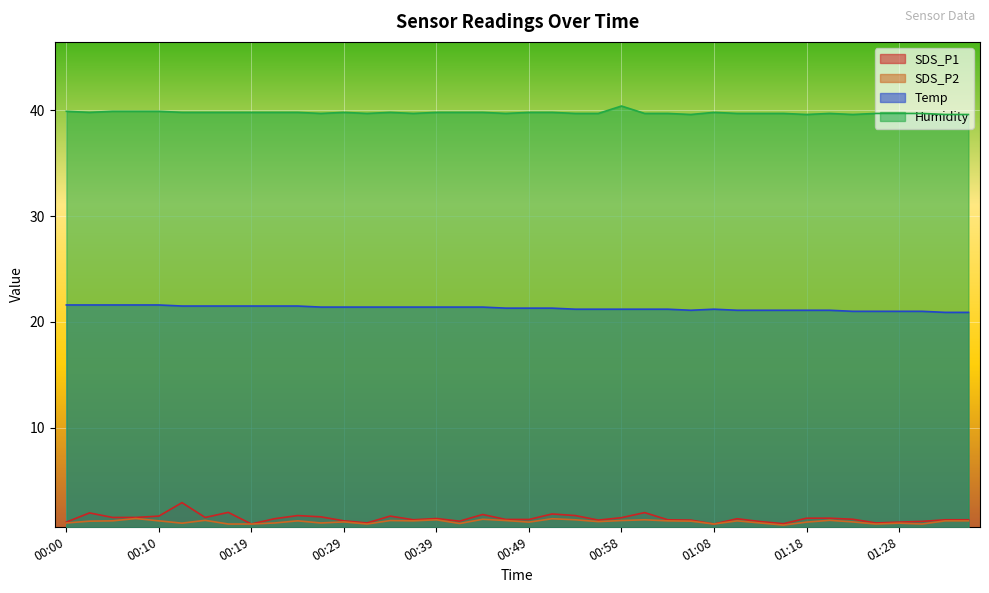

Reading left to right, extract all data points from this chart.

SDS_P1: 00:00=1.1	00:02=1.9	00:05=1.5	00:07=1.5	00:10=1.6	00:12=2.9	00:15=1.5	00:17=2.0	00:19=0.9	00:22=1.4	00:24=1.7	00:27=1.6	00:29=1.2	00:32=1.0	00:34=1.6	00:37=1.3	00:39=1.4	00:41=1.2	00:44=1.8	00:46=1.3	00:49=1.3	00:51=1.9	00:54=1.7	00:56=1.3	00:58=1.5	01:01=2.0	01:03=1.3	01:06=1.3	01:08=0.9	01:11=1.4	01:13=1.1	01:16=0.9	01:18=1.4	01:21=1.4	01:23=1.4	01:26=1.0	01:28=1.1	01:31=1.1	01:33=1.3	01:36=1.3
SDS_P2: 00:00=1.0	00:02=1.2	00:05=1.2	00:07=1.4	00:10=1.2	00:12=1.0	00:15=1.2	00:17=0.9	00:19=0.9	00:22=1.0	00:24=1.2	00:27=1.0	00:29=1.1	00:32=0.9	00:34=1.2	00:37=1.2	00:39=1.3	00:41=0.9	00:44=1.4	00:46=1.2	00:49=1.1	00:51=1.4	00:54=1.3	00:56=1.1	00:58=1.2	01:01=1.3	01:03=1.2	01:06=1.2	01:08=0.9	01:11=1.2	01:13=1.0	01:16=0.8	01:18=1.1	01:21=1.2	01:23=1.1	01:26=0.9	01:28=1.0	01:31=0.9	01:33=1.2	01:36=1.2
Temp: 00:00=21.6	00:02=21.6	00:05=21.6	00:07=21.6	00:10=21.6	00:12=21.5	00:15=21.5	00:17=21.5	00:19=21.5	00:22=21.5	00:24=21.5	00:27=21.4	00:29=21.4	00:32=21.4	00:34=21.4	00:37=21.4	00:39=21.4	00:41=21.4	00:44=21.4	00:46=21.3	00:49=21.3	00:51=21.3	00:54=21.2	00:56=21.2	00:58=21.2	01:01=21.2	01:03=21.2	01:06=21.1	01:08=21.2	01:11=21.1	01:13=21.1	01:16=21.1	01:18=21.1	01:21=21.1	01:23=21.0	01:26=21.0	01:28=21.0	01:31=21.0	01:33=20.9	01:36=20.9
Humidity: 00:00=39.9	00:02=39.8	00:05=39.9	00:07=39.9	00:10=39.9	00:12=39.8	00:15=39.8	00:17=39.8	00:19=39.8	00:22=39.8	00:24=39.8	00:27=39.7	00:29=39.8	00:32=39.7	00:34=39.8	00:37=39.7	00:39=39.8	00:41=39.8	00:44=39.8	00:46=39.7	00:49=39.8	00:51=39.8	00:54=39.7	00:56=39.7	00:58=40.4	01:01=39.7	01:03=39.7	01:06=39.6	01:08=39.8	01:11=39.7	01:13=39.7	01:16=39.7	01:18=39.6	01:21=39.7	01:23=39.6	01:26=39.7	01:28=39.7	01:31=39.7	01:33=39.6	01:36=39.6